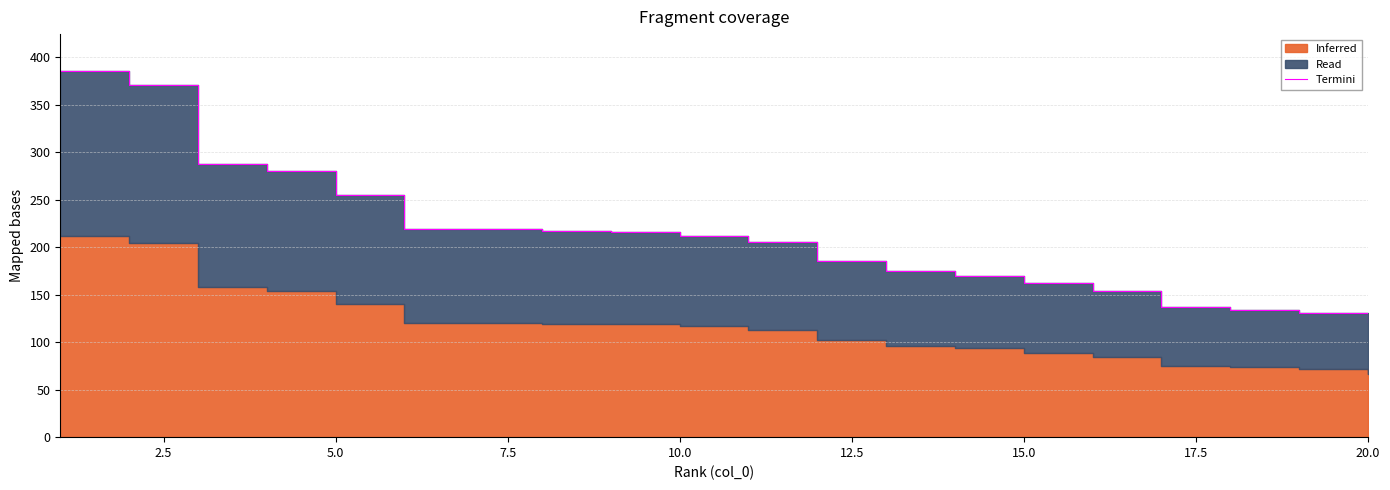

Reading left to right, what are all the values shown in this chart?

386.0	371.0	288.0	280.0	255.0	219.0	219.0	217.0	216.0	212.0	206.0	186.0	175.0	170.0	162.0	154.0	137.0	134.0	131.0	121.0